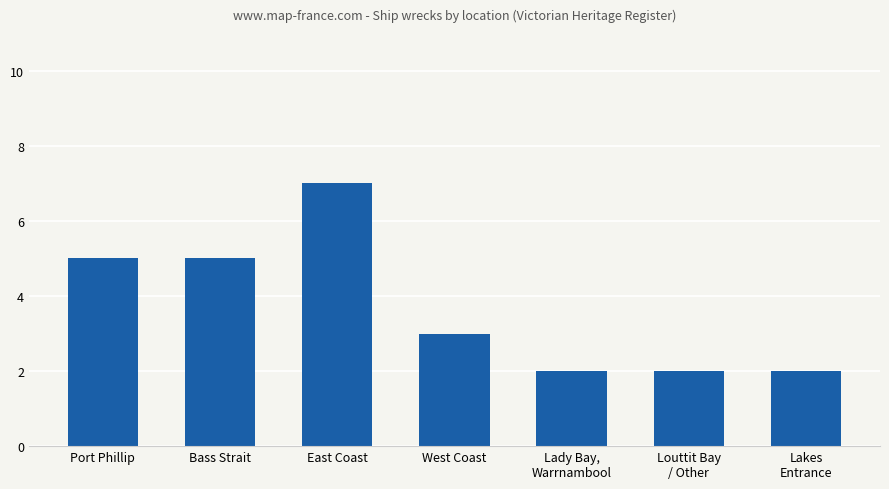

What is the change in value from Bass Strait to East Coast?

+2